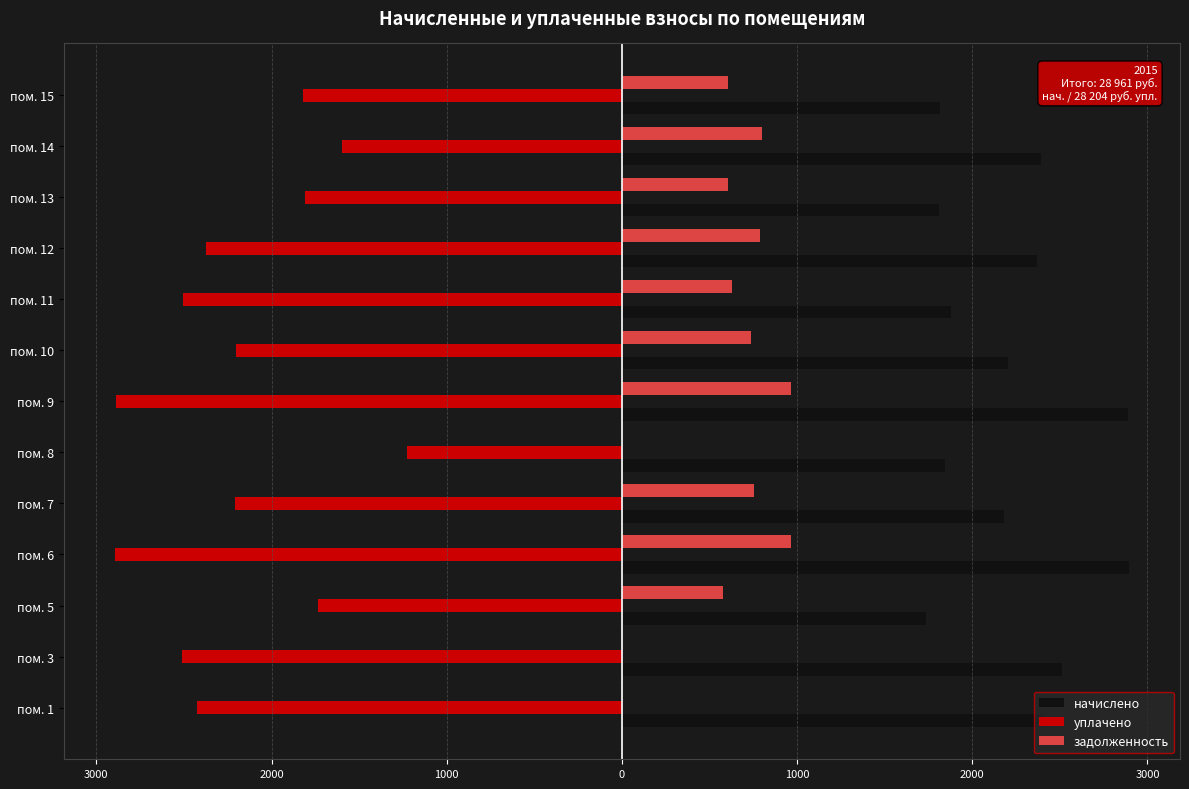

What are all the series names shown in the legend?

начислено, уплачено, задолженность